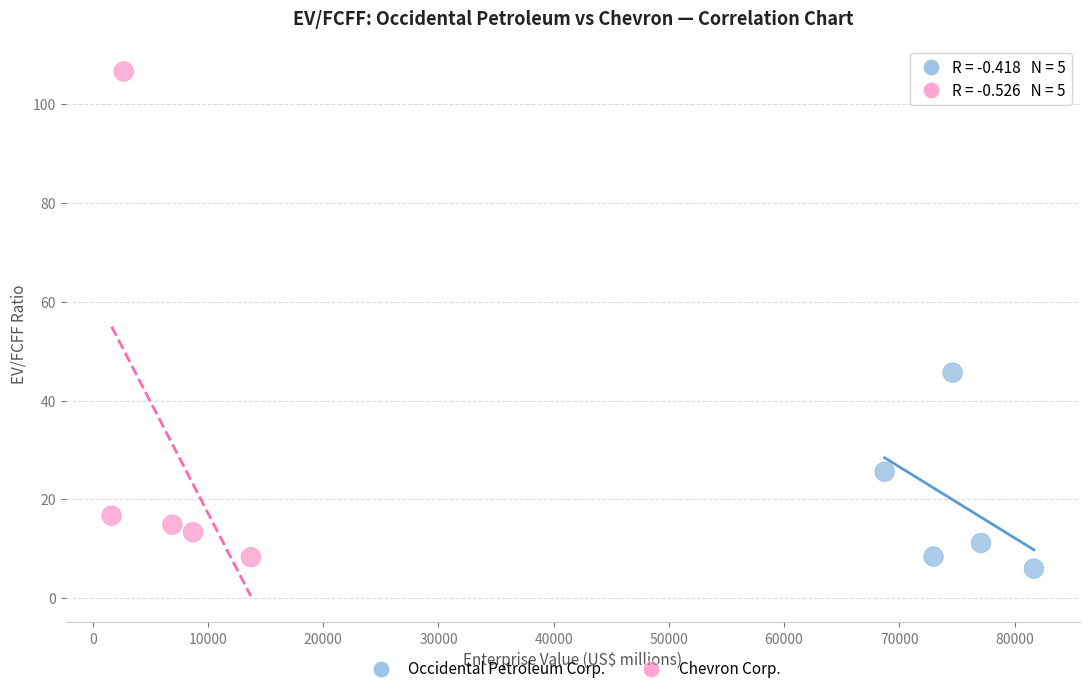

Which series reaches the minimum Y coordinate?

Occidental Petroleum Corp.